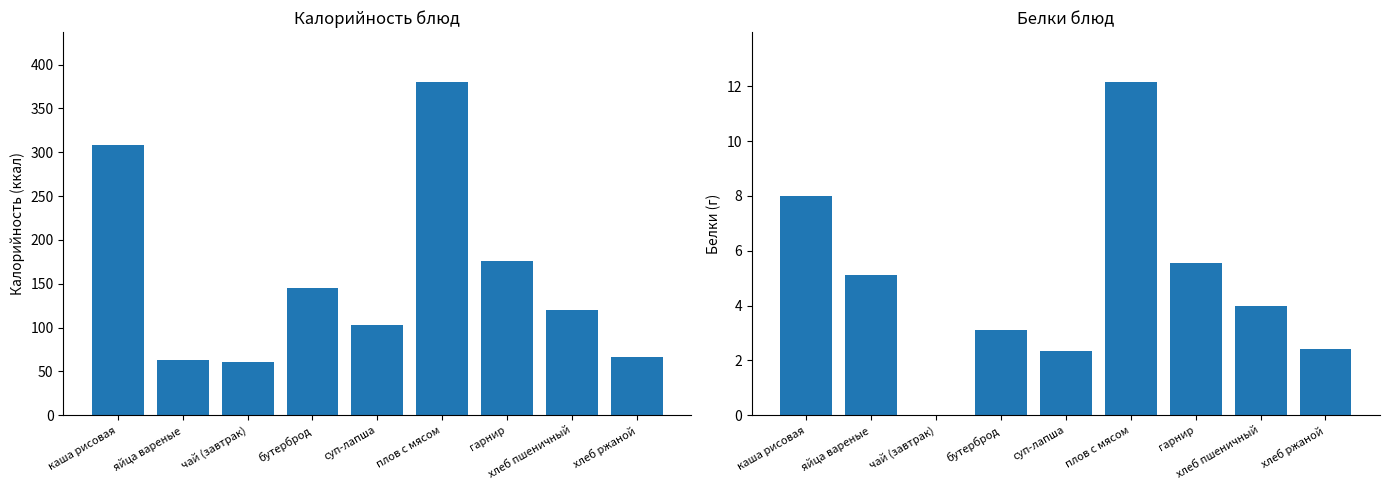

How many bars are there in each group?

2